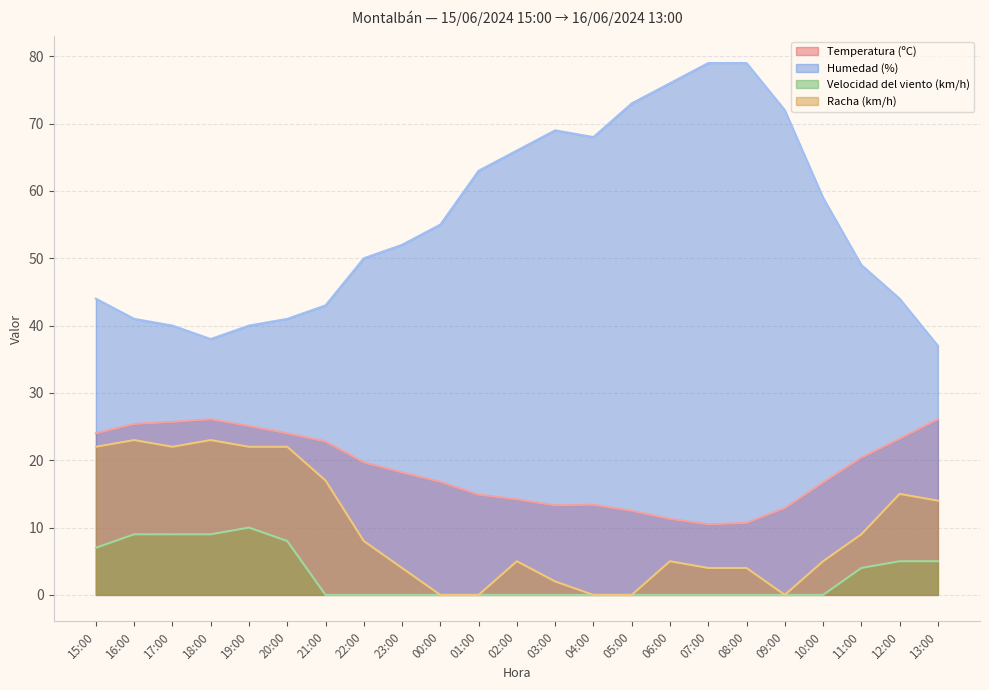

What is the difference between the maximum and minimum values in the Velocidad del viento (km/h) series?

10.0